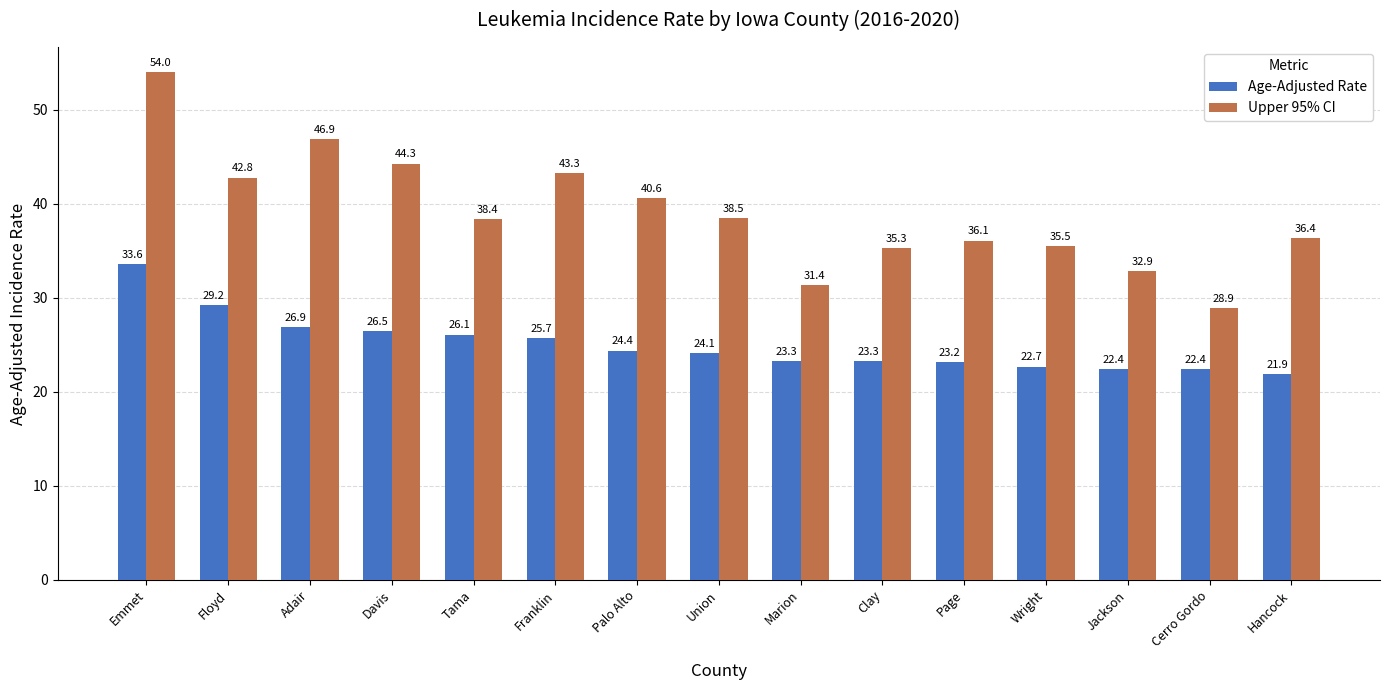

Reading left to right, transcribe all the data shown in this chart.

Age-Adjusted Rate: 33.6	29.2	26.9	26.5	26.1	25.7	24.4	24.1	23.3	23.3	23.2	22.7	22.4	22.4	21.9
Upper 95% CI: 54.0	42.8	46.9	44.3	38.4	43.3	40.6	38.5	31.4	35.3	36.1	35.5	32.9	28.9	36.4